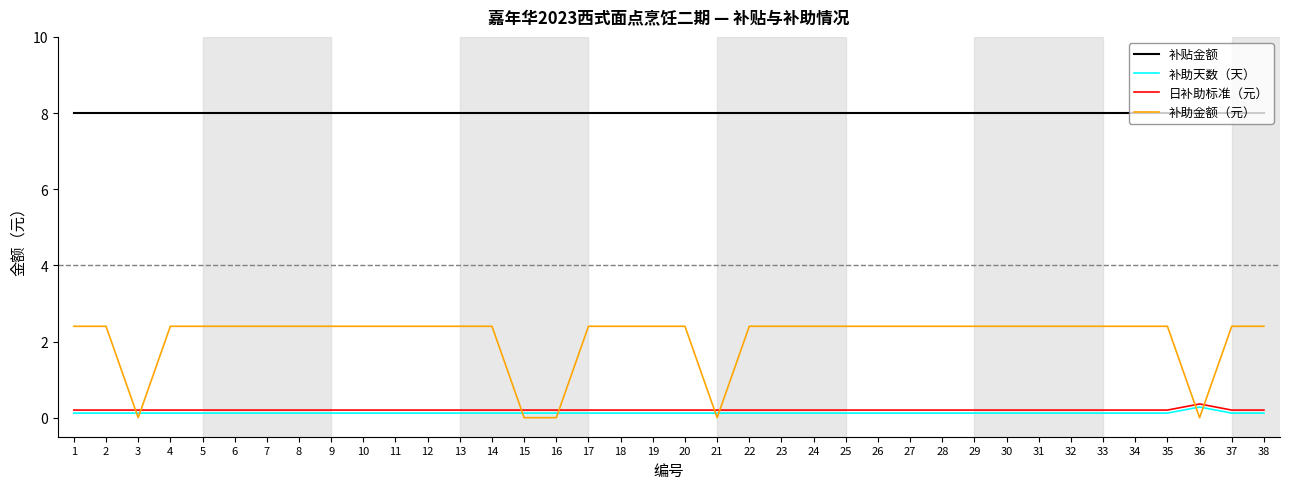

What is the minimum value for 补贴金额?

8.0